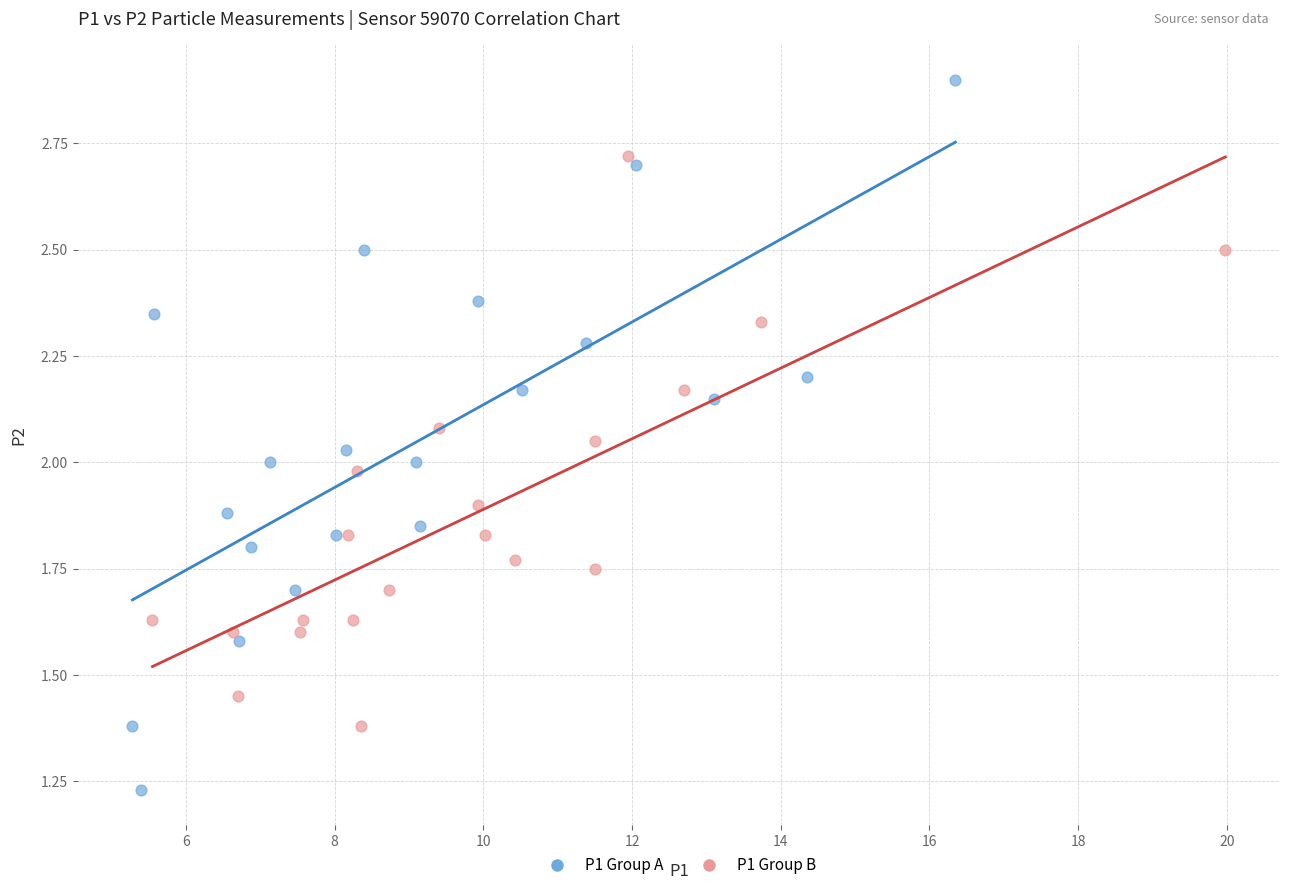

Which series contains the highest Y value?

P1 Group A